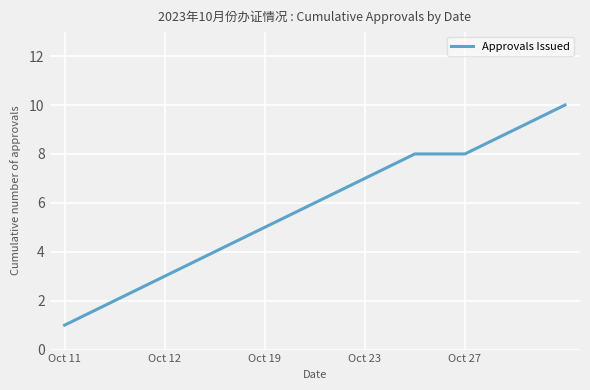

What is the difference between the maximum and minimum values?

9